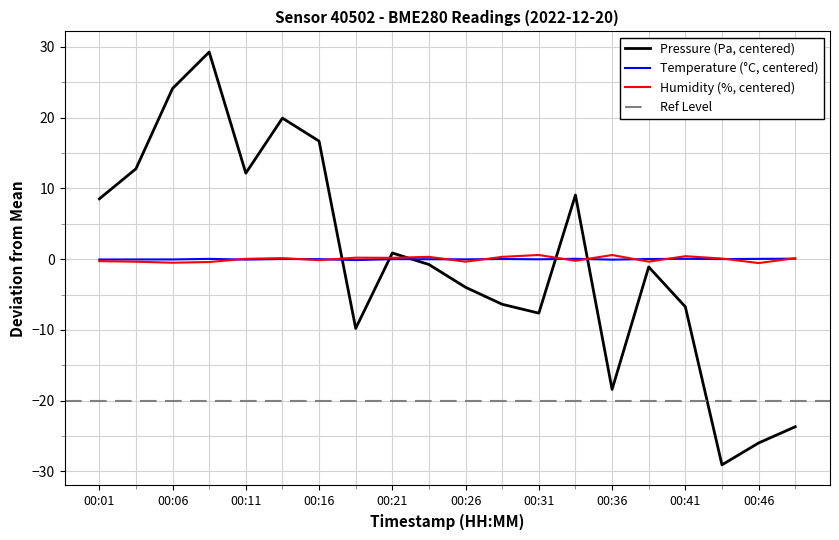

At which label is humidity closest to 0?

00:11